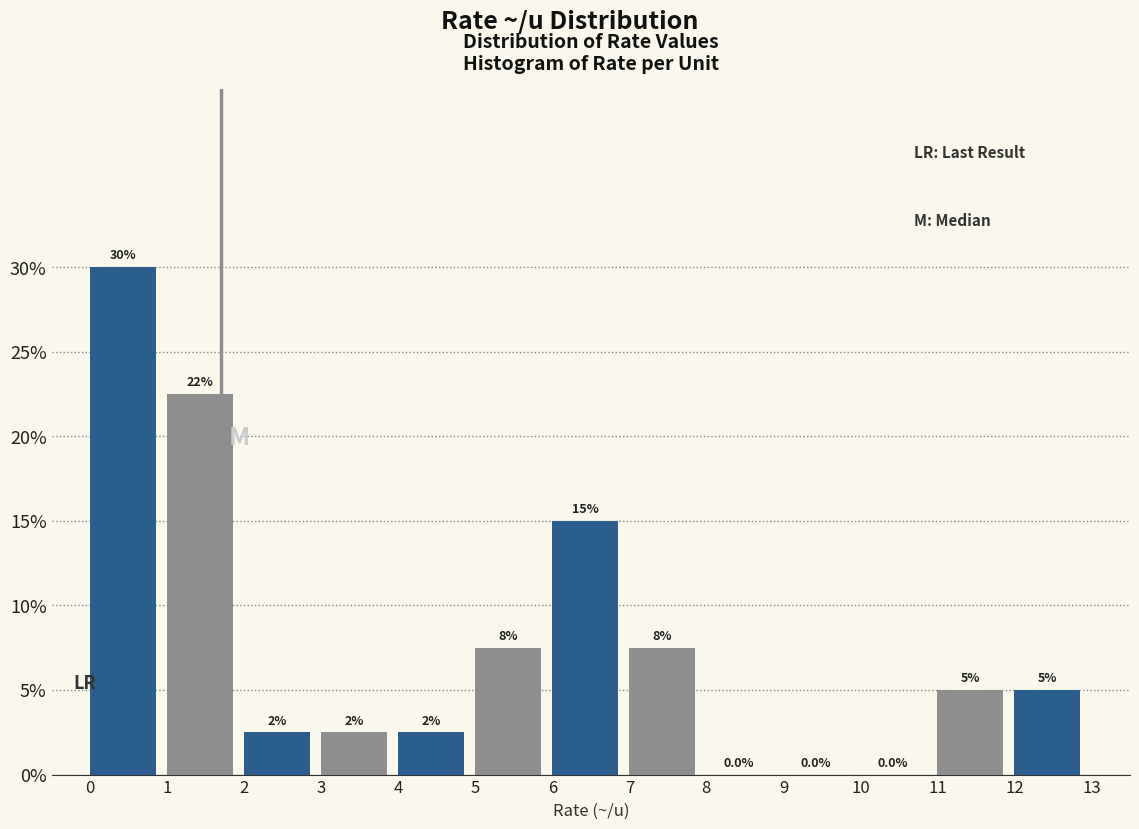

Over which range of the x-axis is the bar tallest?

0 to 1